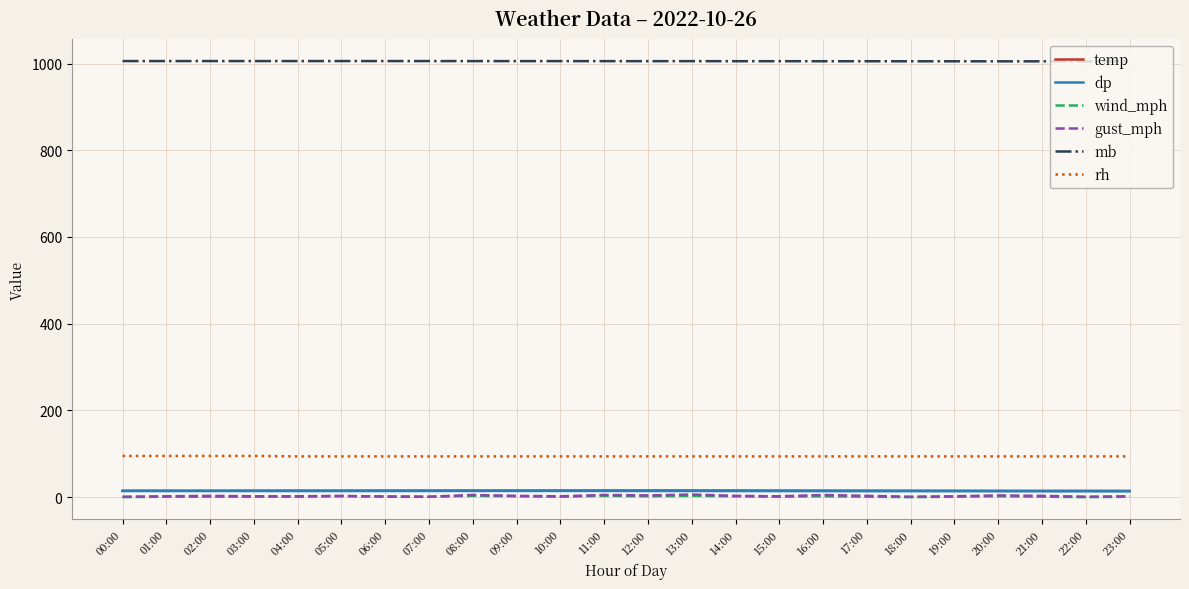

True or false: gust_mph and rh intersect in this chart.

False